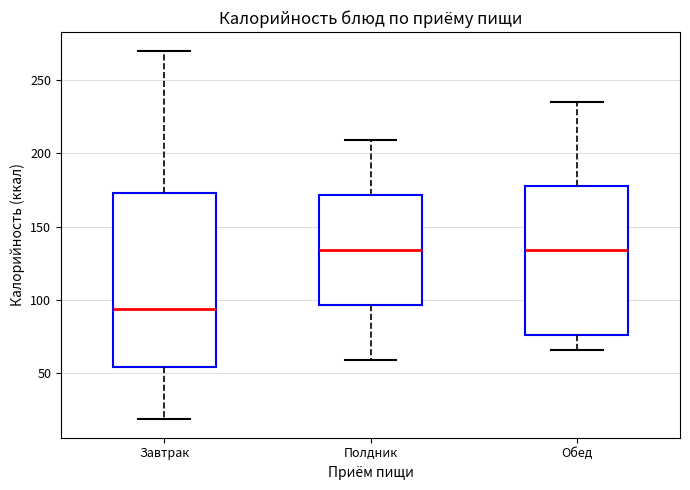

Where is the lower edge of the box for Завтрак on the y-axis? The values are not printed on the chart, so give them approximately, as read against the axis.

55